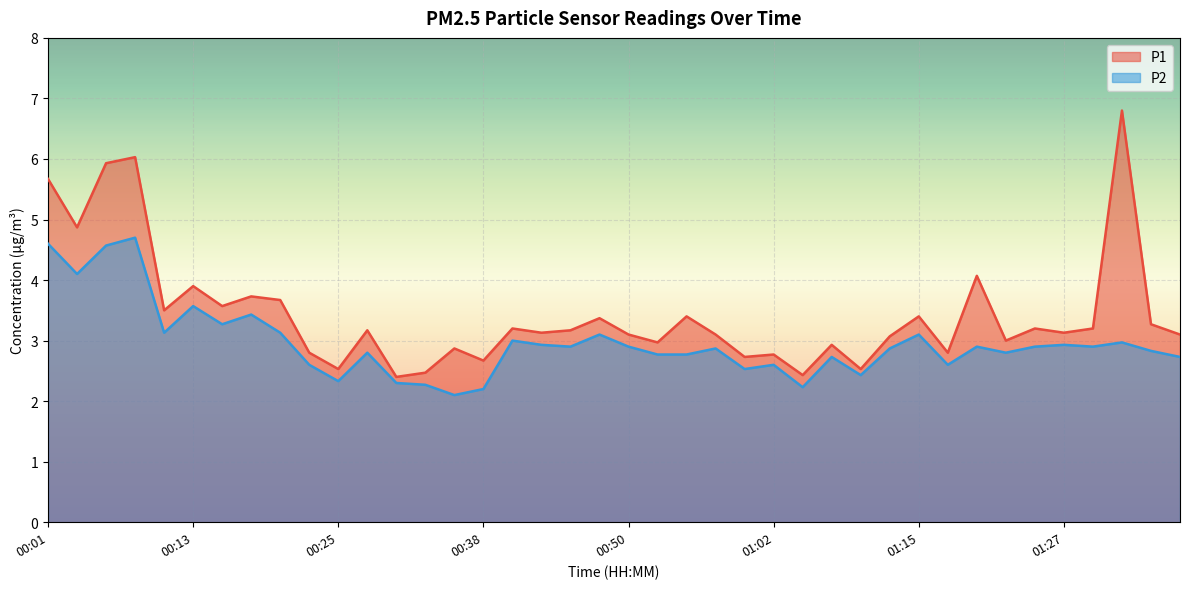

True or false: P2 and P1 cross at least once.

False